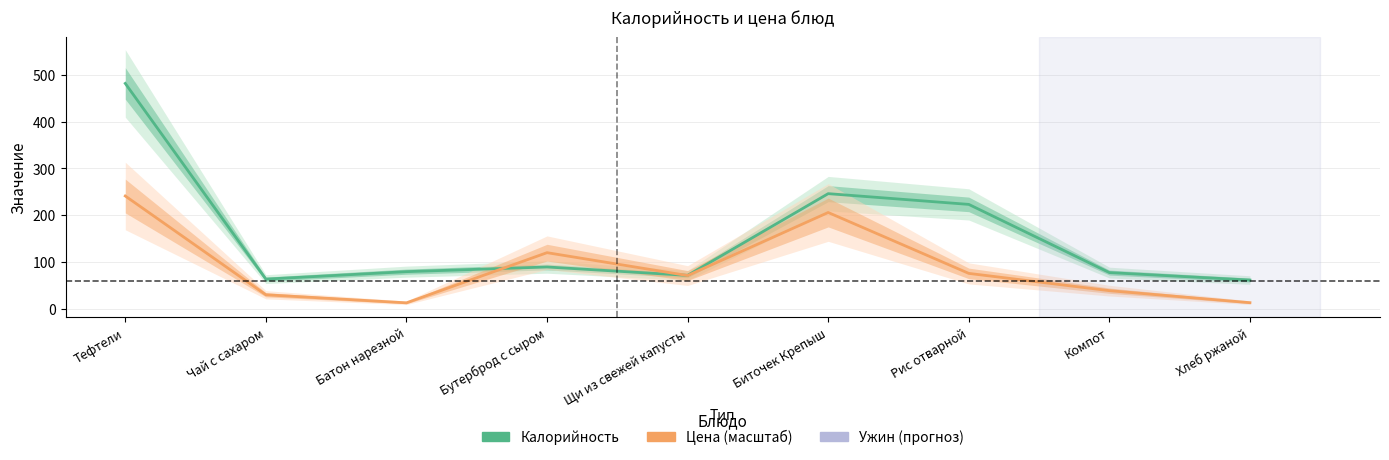

What is the average value of the Цена (масштаб) series?

89.4